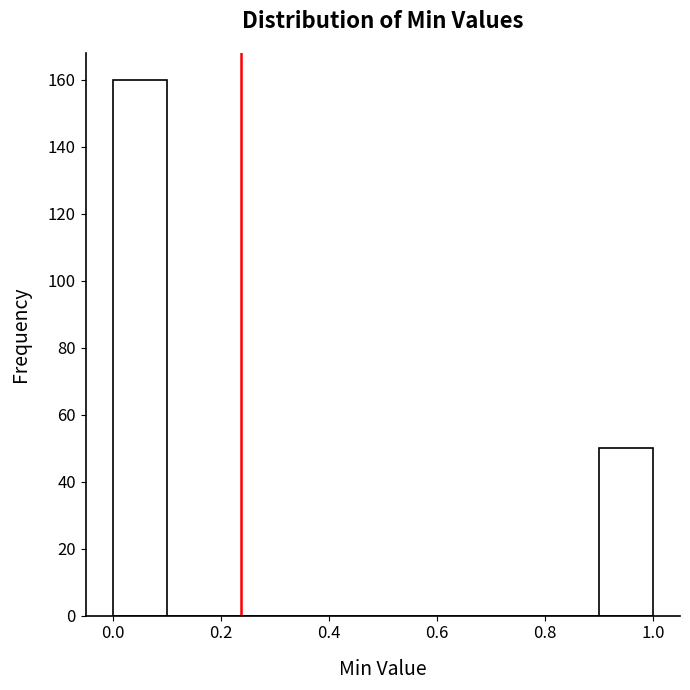

How tall is the bar that spans 0.9 to 1.0 on the x-axis? The values are not printed on the chart, so give them approximately, as read against the axis.

50